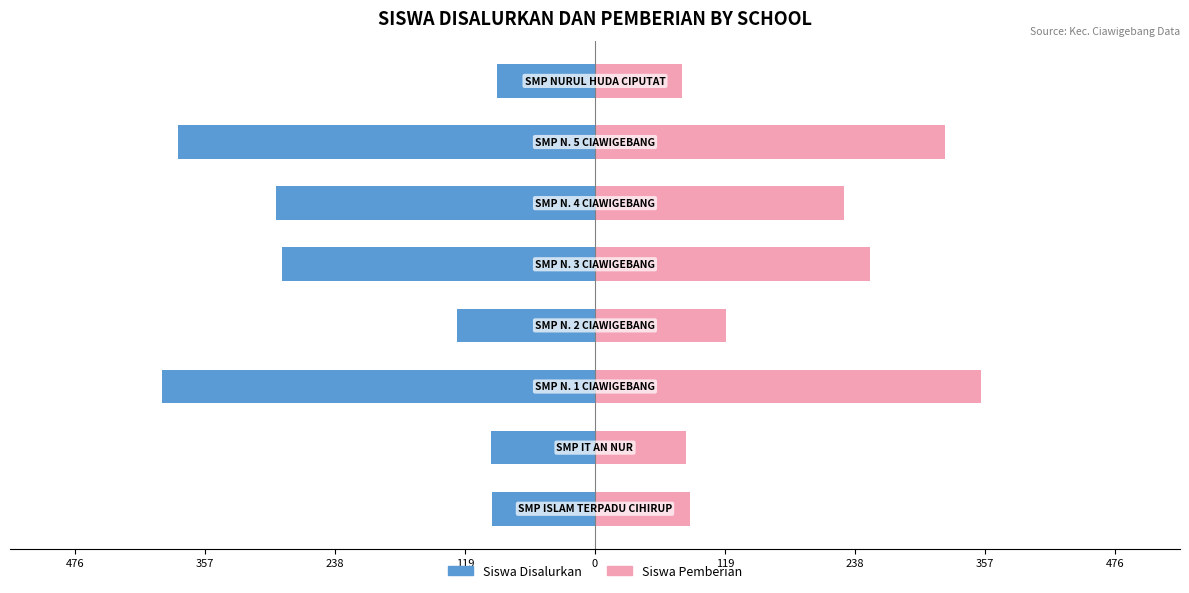

What is the sum of the Siswa Pemberian values at 238 and 476?

441